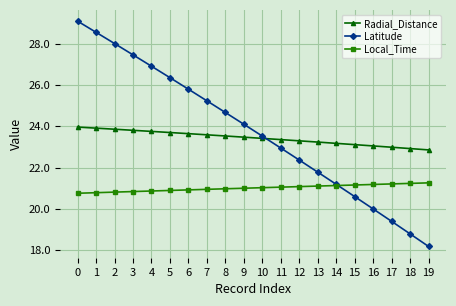

At how many categories does at least one series exceed 22?

20